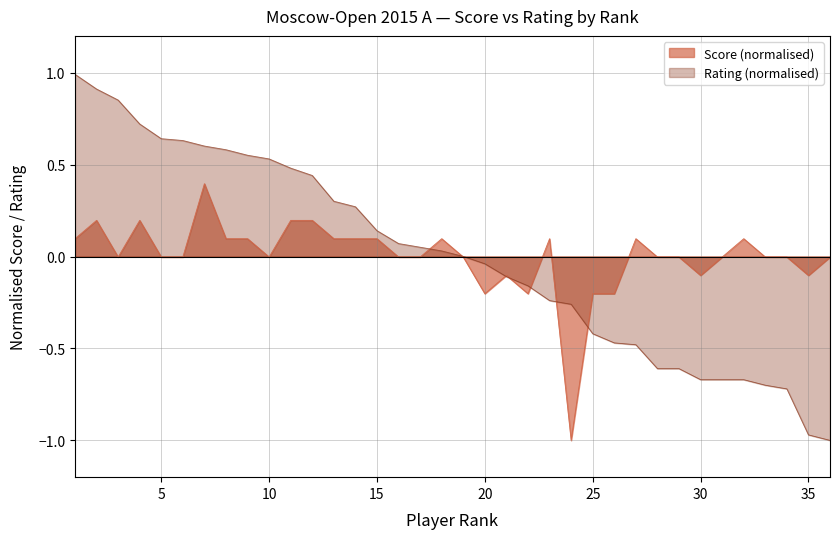

What is the difference between the maximum and minimum values?

1.4